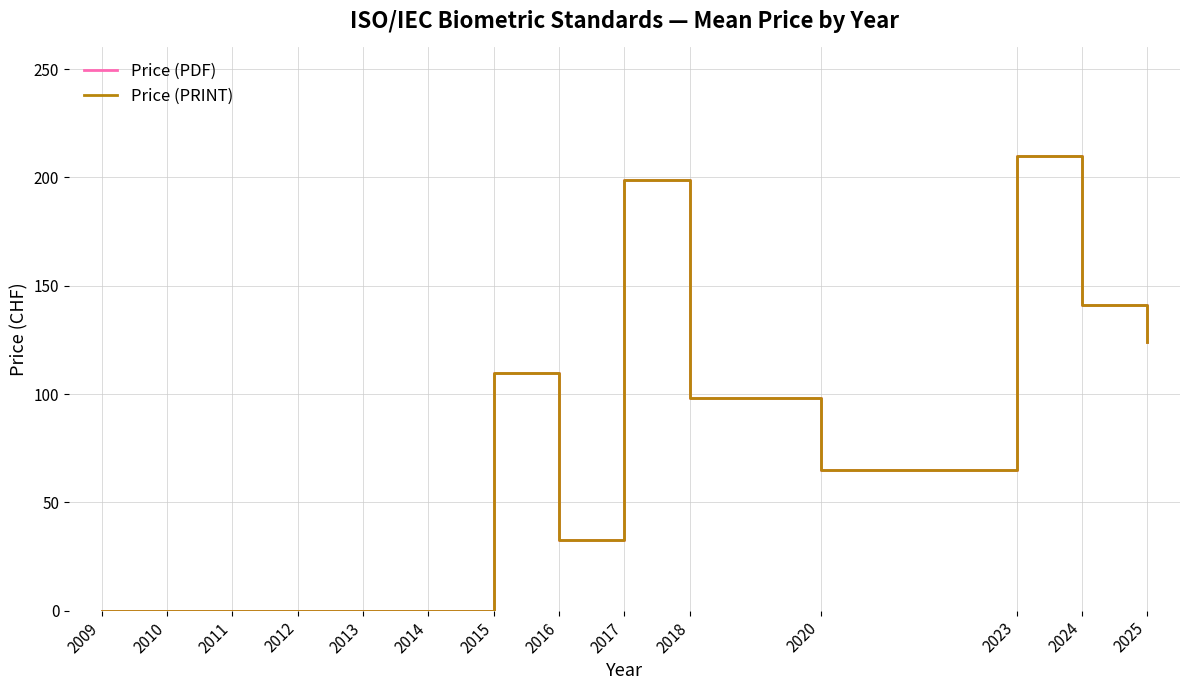

True or false: Price (PDF) has a value of 137.9 at 2009.

False